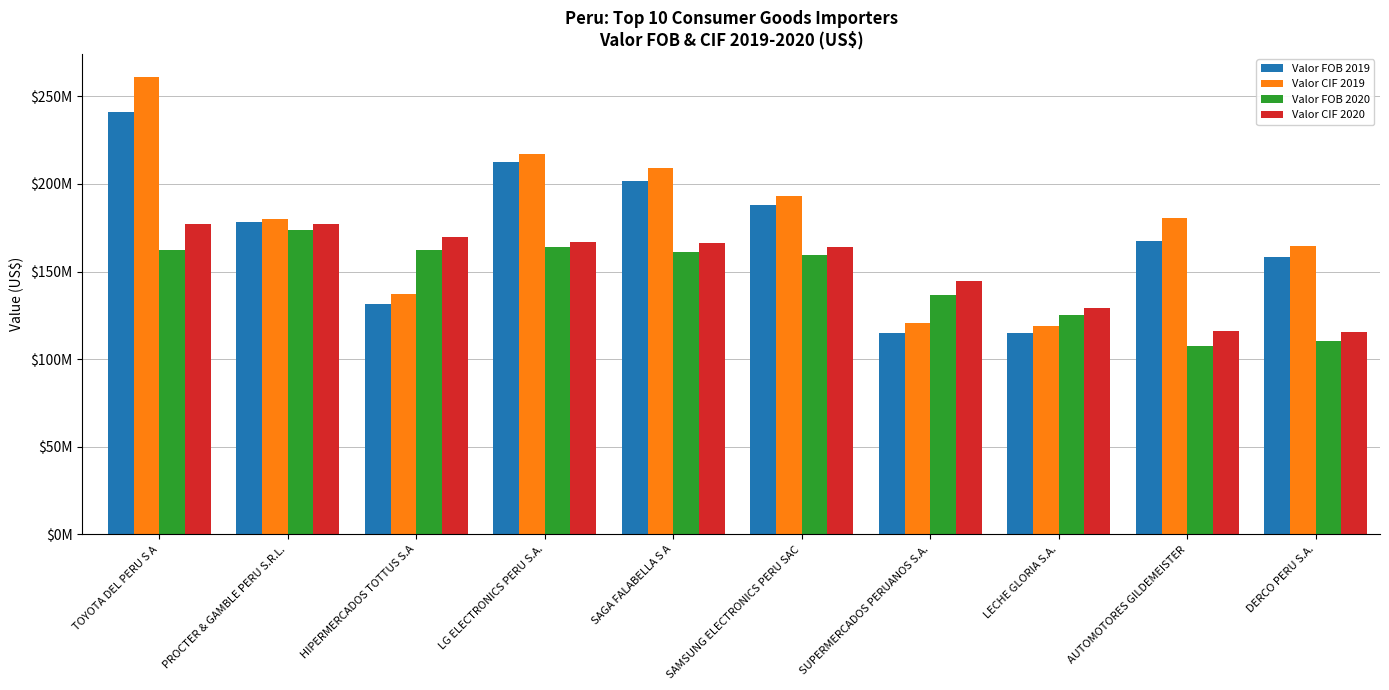

At which category is the sum across all series the highest?

TOYOTA DEL PERU S A